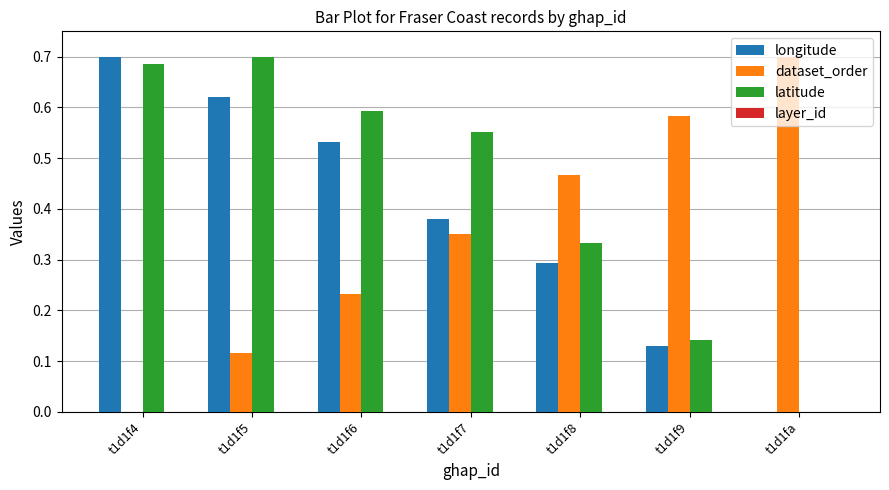

What is the sum of all latitude values?

3.0